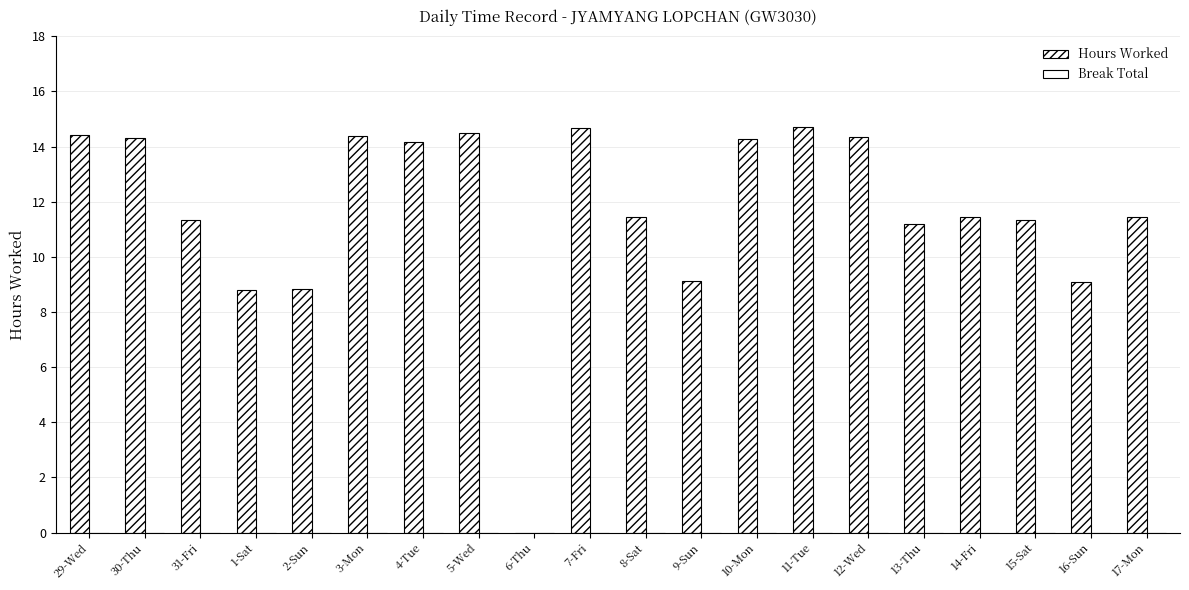

How many distinct data groups are displayed?

1